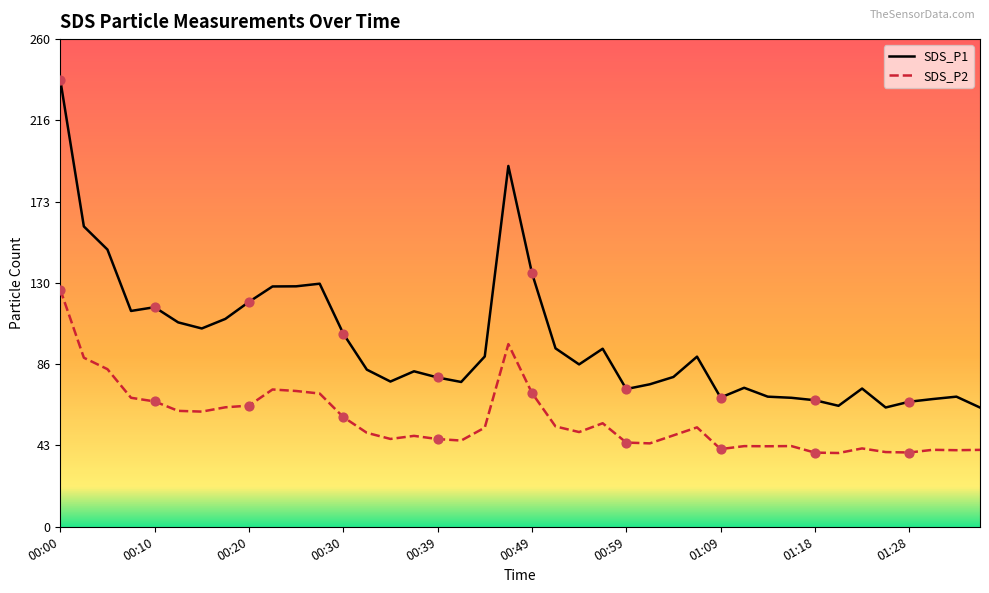

What is the total value across all series at 00:25?

200.6